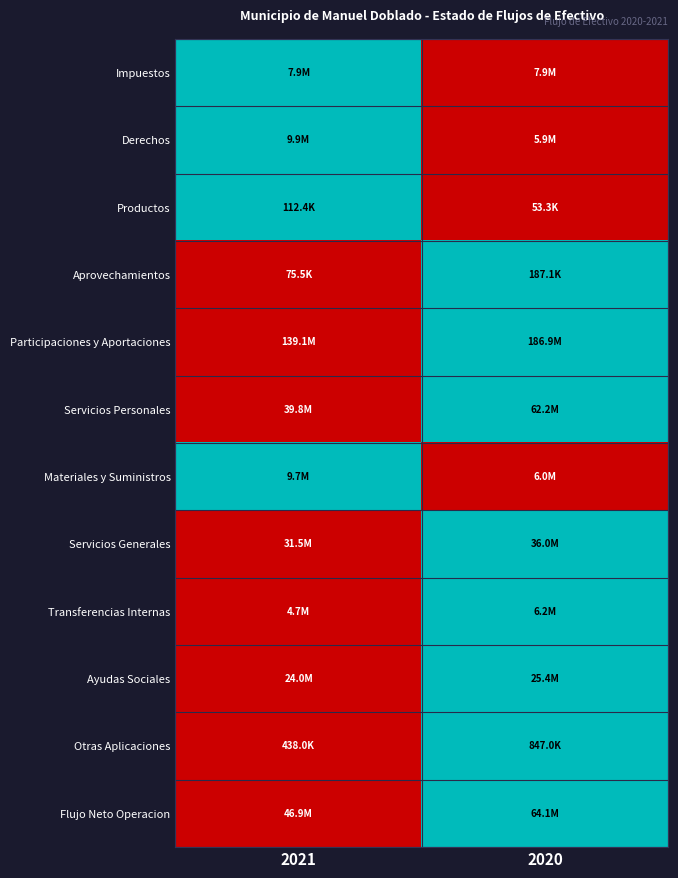

Reading left to right, extract all data points from this chart.

Impuestos: 2021=1	2020=0
Derechos: 2021=1	2020=0
Productos: 2021=1	2020=0
Aprovechamientos: 2021=0	2020=1
Participaciones y Aportaciones: 2021=0	2020=1
Servicios Personales: 2021=0	2020=1
Materiales y Suministros: 2021=1	2020=0
Servicios Generales: 2021=0	2020=1
Transferencias Internas: 2021=0	2020=1
Ayudas Sociales: 2021=0	2020=1
Otras Aplicaciones: 2021=0	2020=1
Flujo Neto Operacion: 2021=0	2020=1